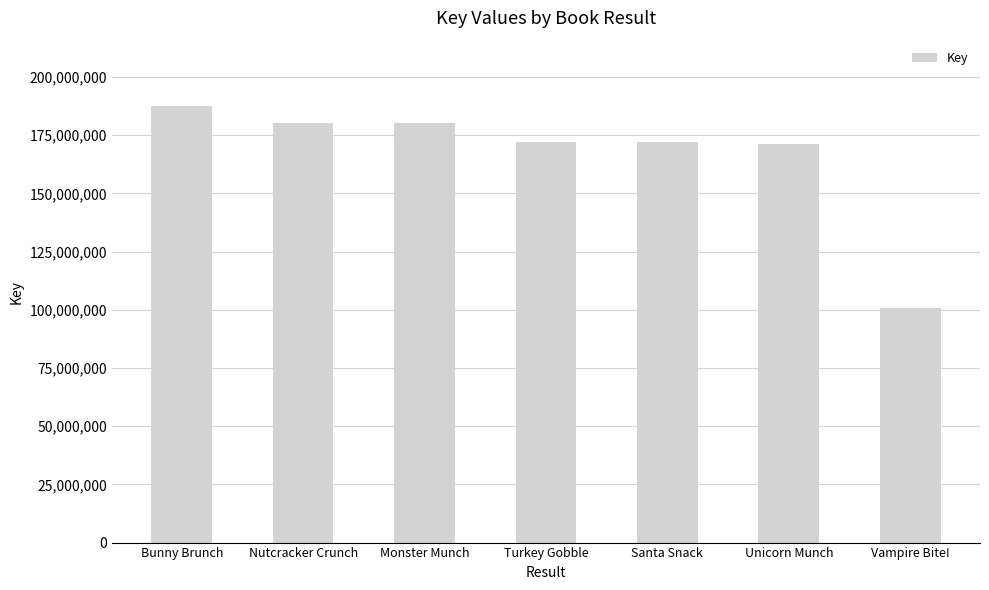

Which category has the lowest value across all series?

Vampire Bite!